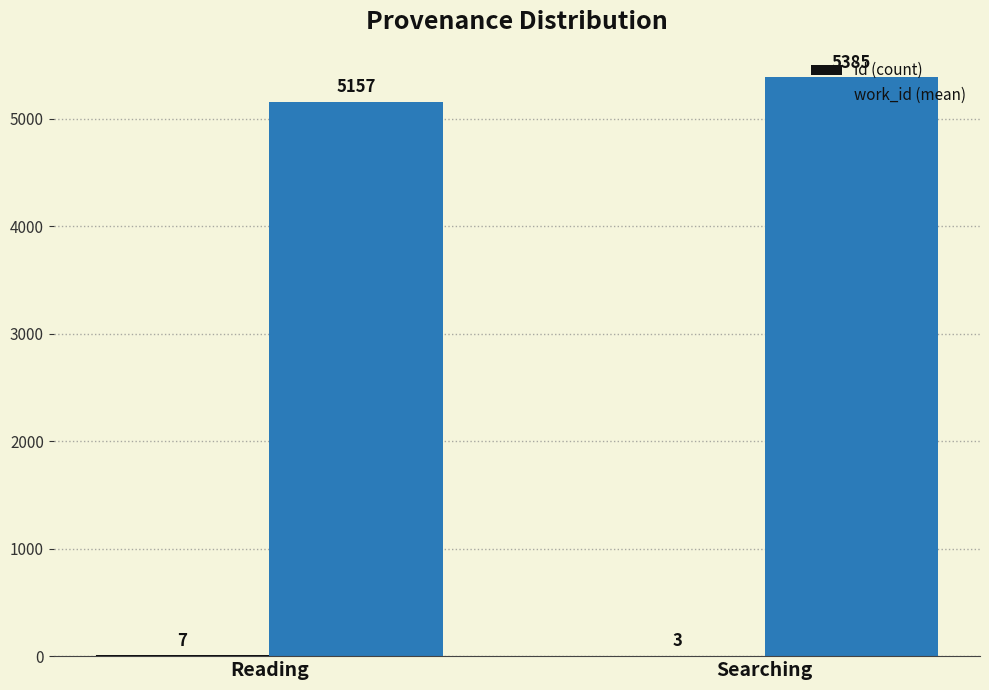

At which category is the sum across all series the highest?

Searching